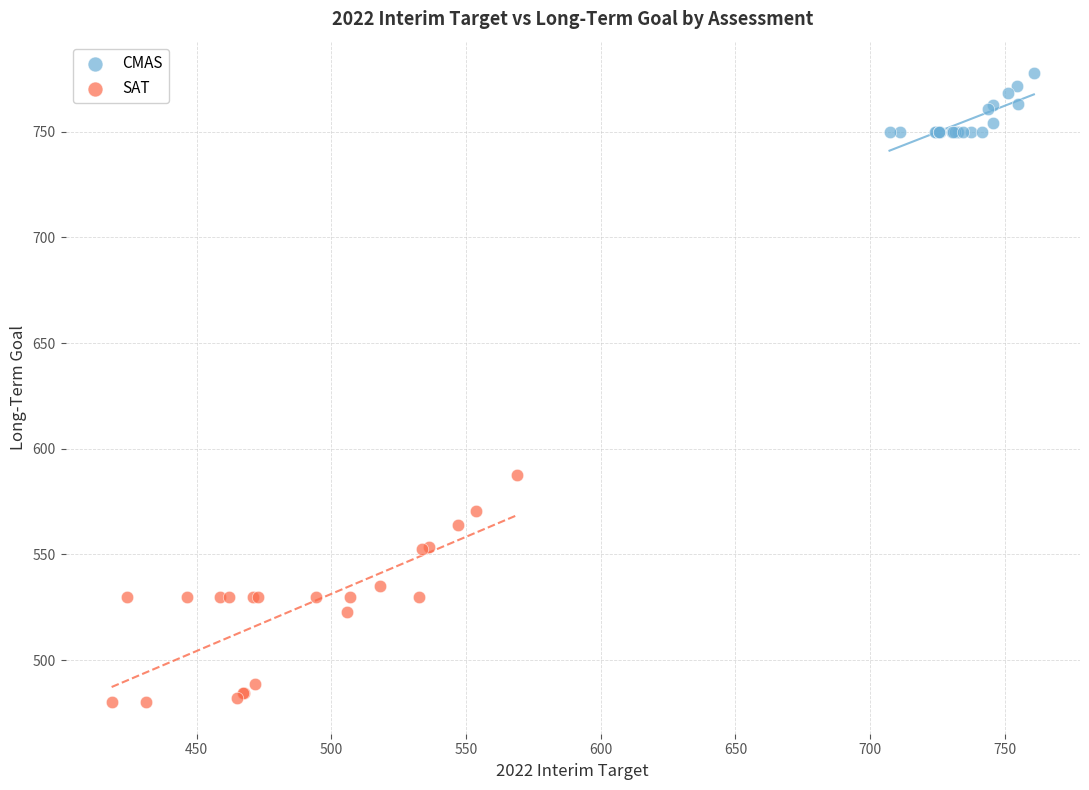

Which series contains the lowest Y value?

SAT